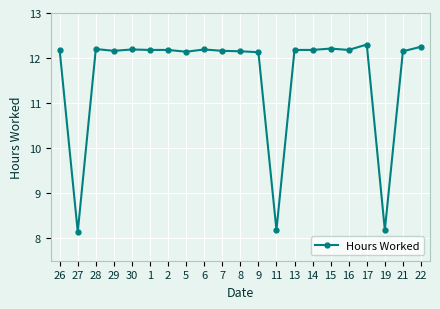

Count the number of categories in the chart.

21